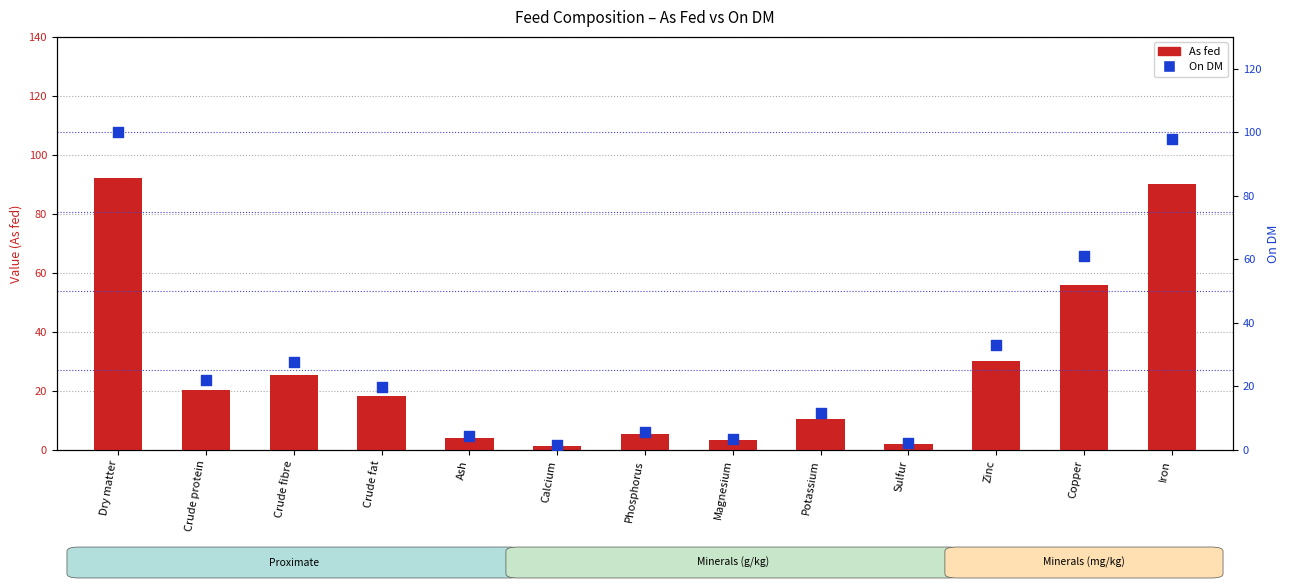

Which series has the largest Y range (max minus min)?

On DM